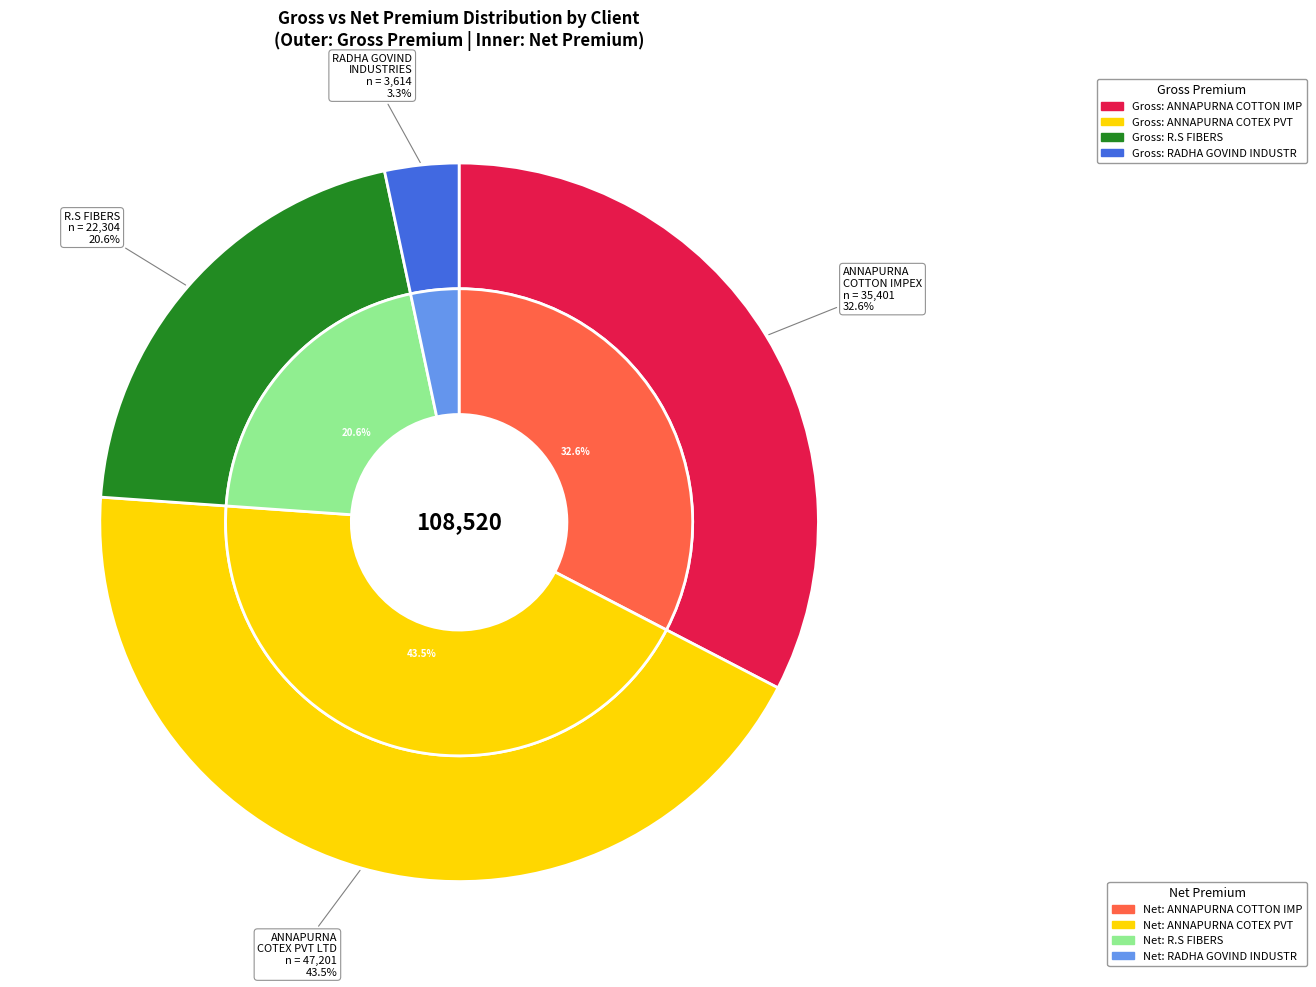

Which category has the smallest portion of the pie?

RADHA GOVIND INDUSTRIES